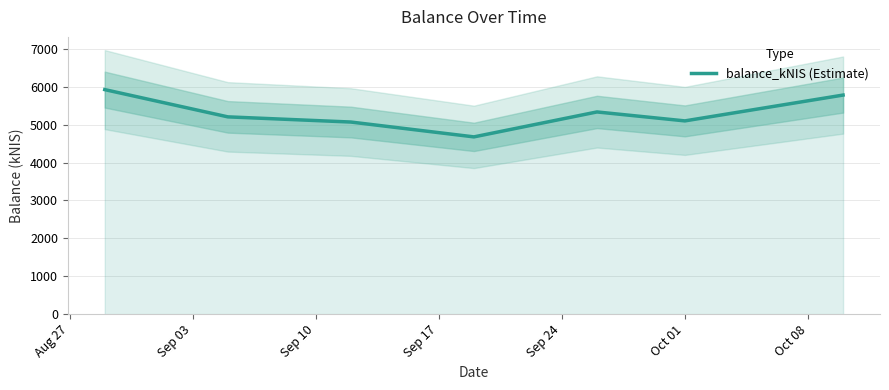

What is the value of the 2nd point from the left?

5206.7